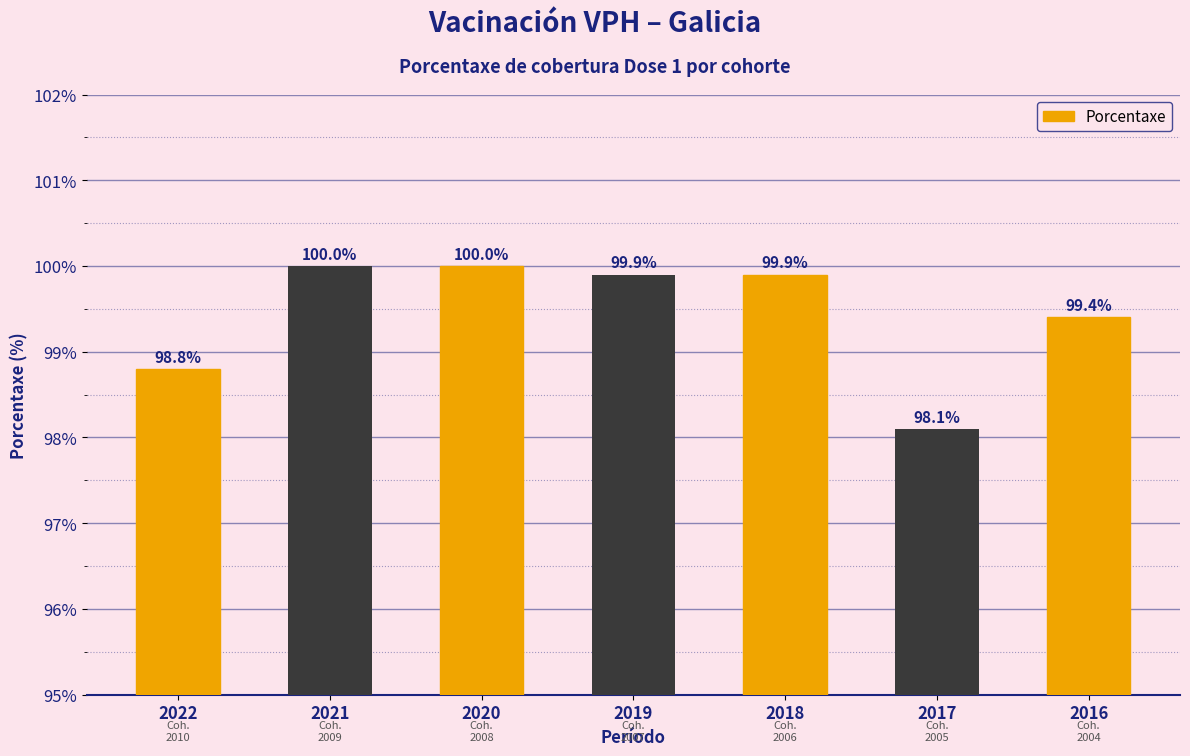

What is the value of the 1st bar from the left?

98.8